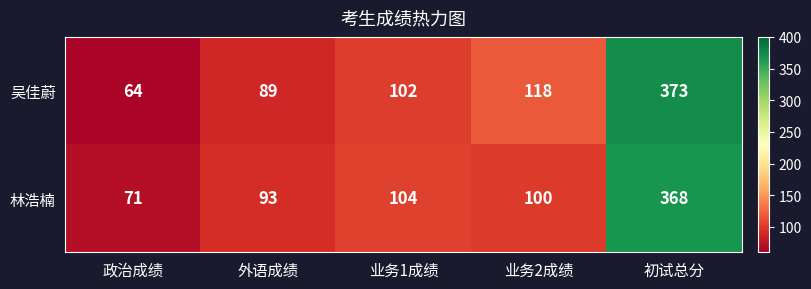

Rank the series at 初试总分 from highest to lowest value.

吴佳蔚, 林浩楠